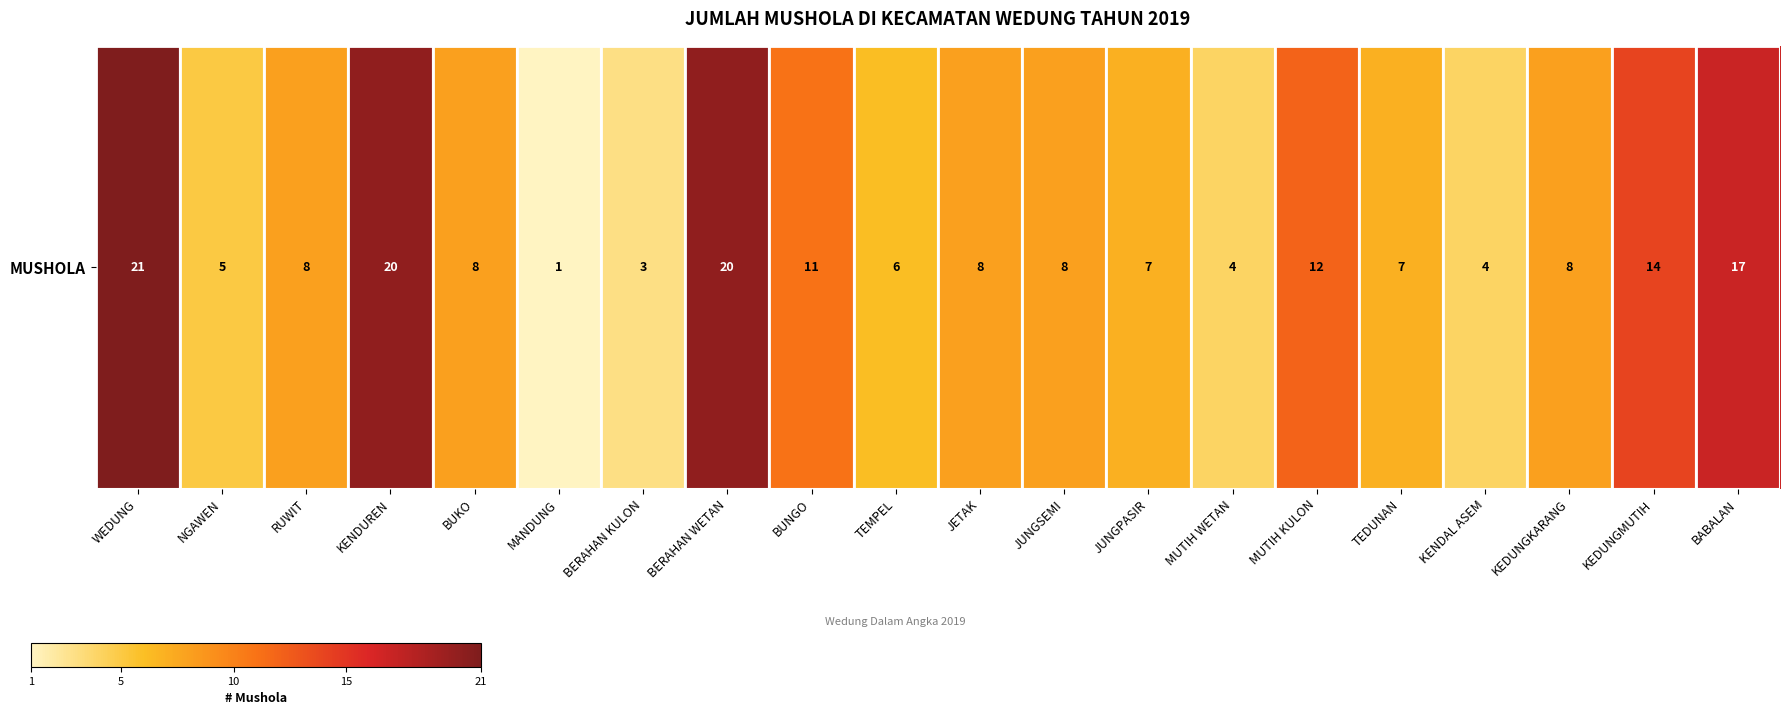

The value at KEDUNGMUTIH is 14. True or false?

True